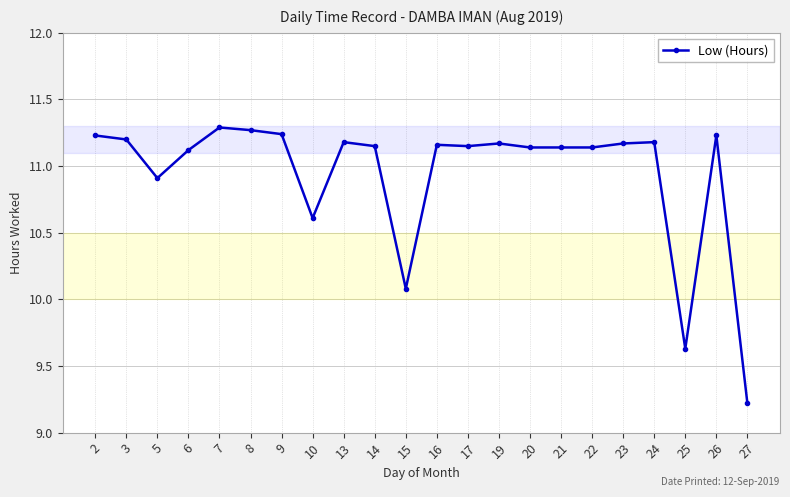

True or false: the data has more than 0 interior local peaks.

True